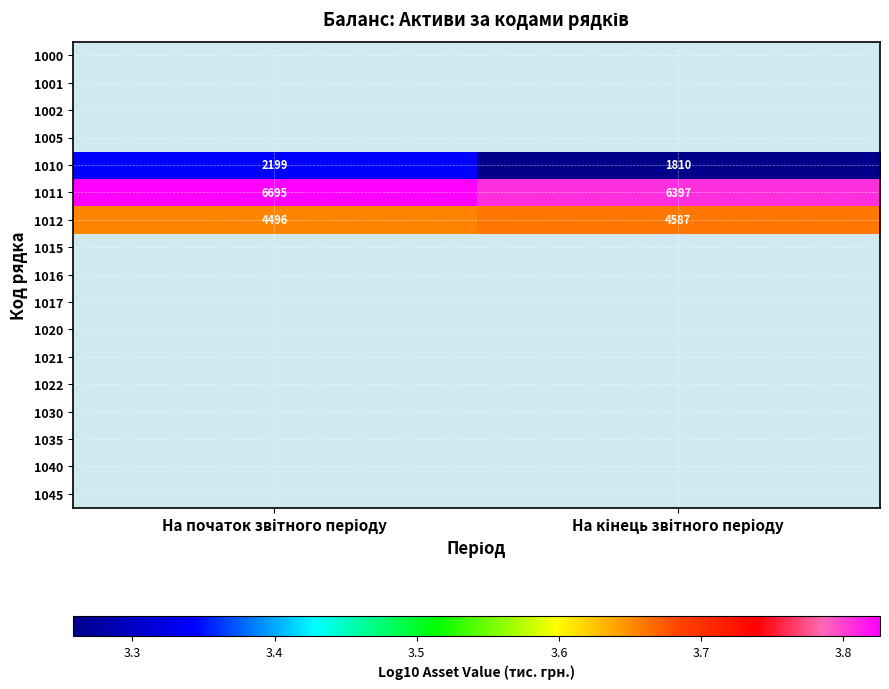

Rank the categories by 1012 value from highest to lowest.

На кінець звітного періоду, На початок звітного періоду